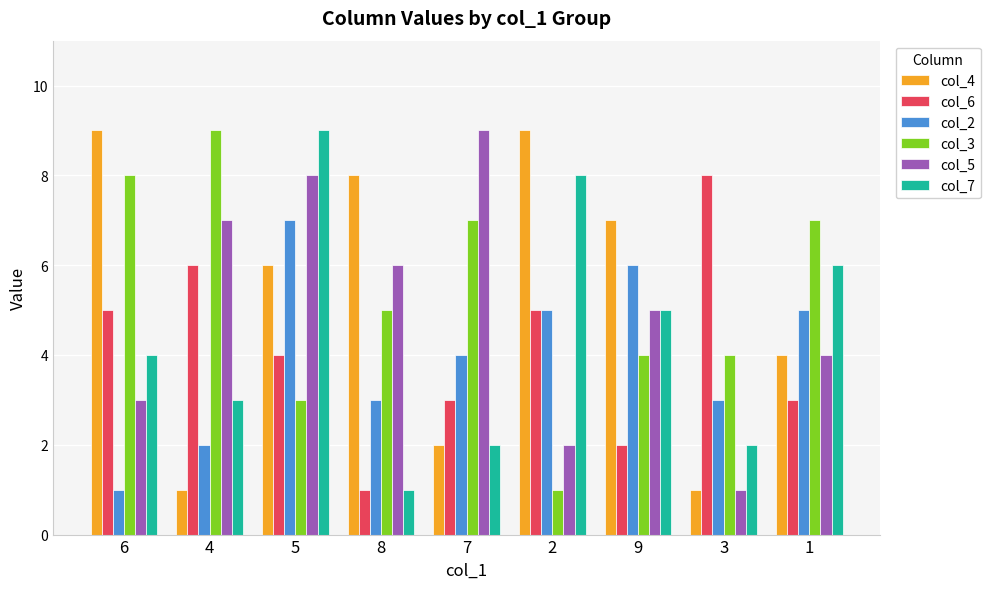

At how many categories does at least one series exceed 6?

9